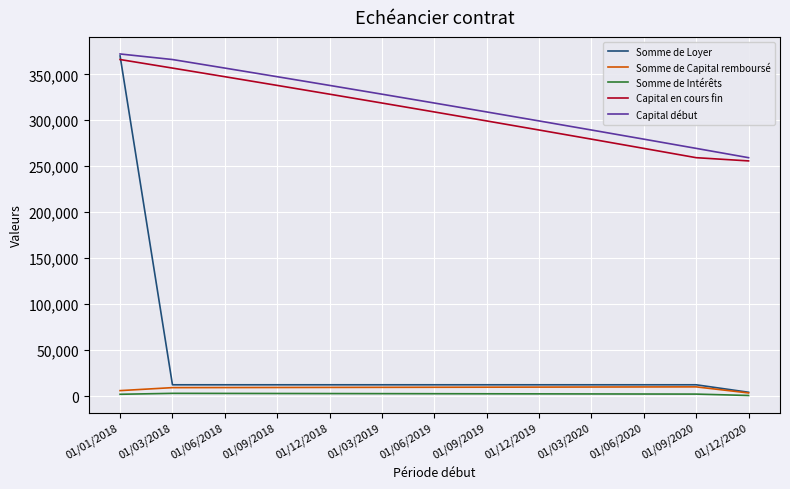

Is the value of Capital en cours fin at 01/12/2018 greater than the value of Somme de Capital remboursé at 01/03/2020?

Yes